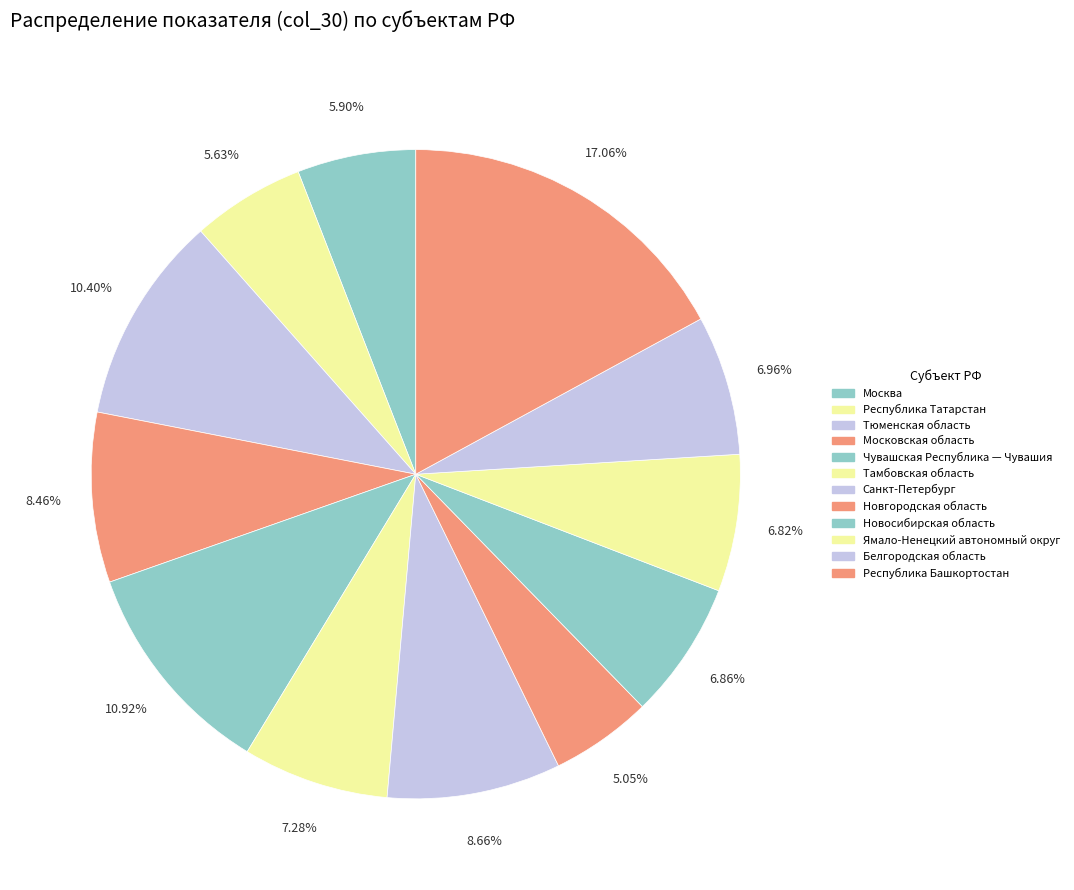

What is the ratio of the value at Санкт-Петербург to the value at Республика Башкортостан?

0.5